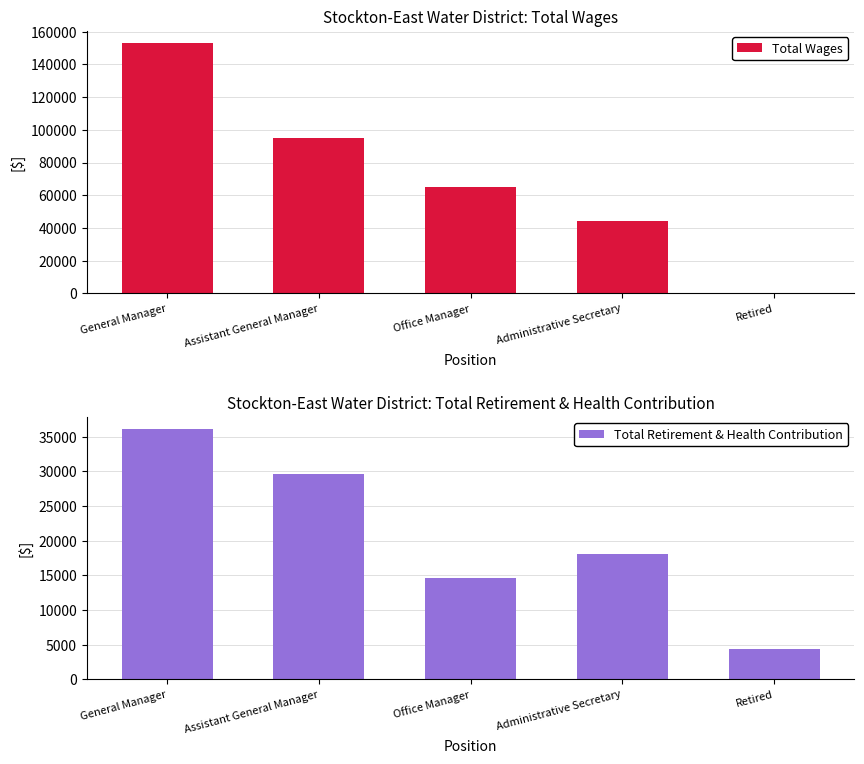

Reading right to left, extract all data points from this chart.

Total Wages: Retired=0	Administrative Secretary=44138	Office Manager=65184	Assistant General Manager=95213	General Manager=152918
Total Retirement & Health Contribution: Retired=4423	Administrative Secretary=18128	Office Manager=14557	Assistant General Manager=29616	General Manager=36035